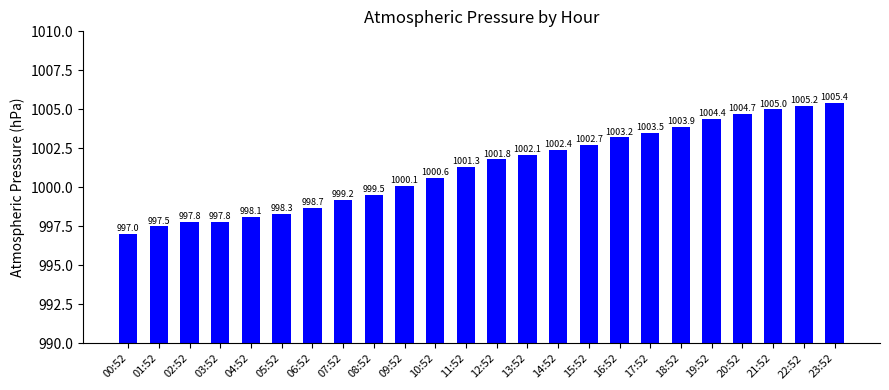

What is the change in value from 10:52 to 21:52?

+4.4